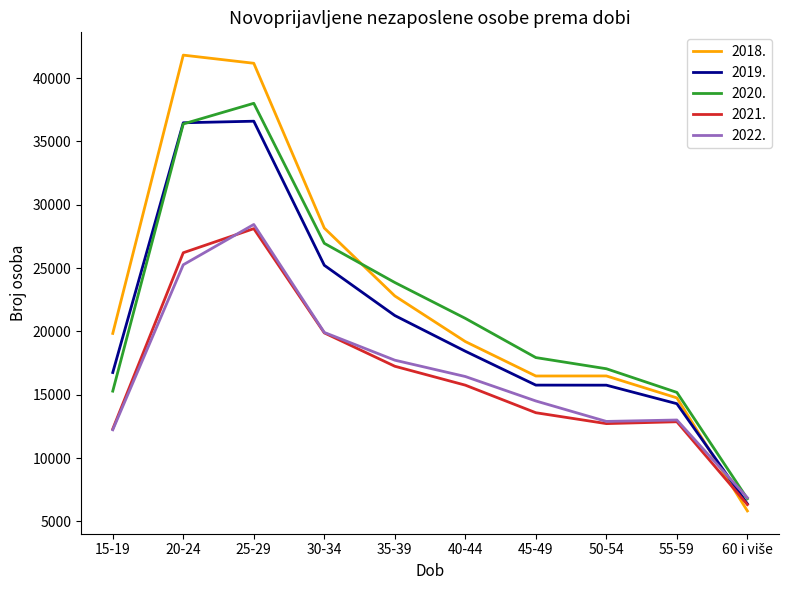

Is it true that 2018. equals 19840 at 15-19?

True